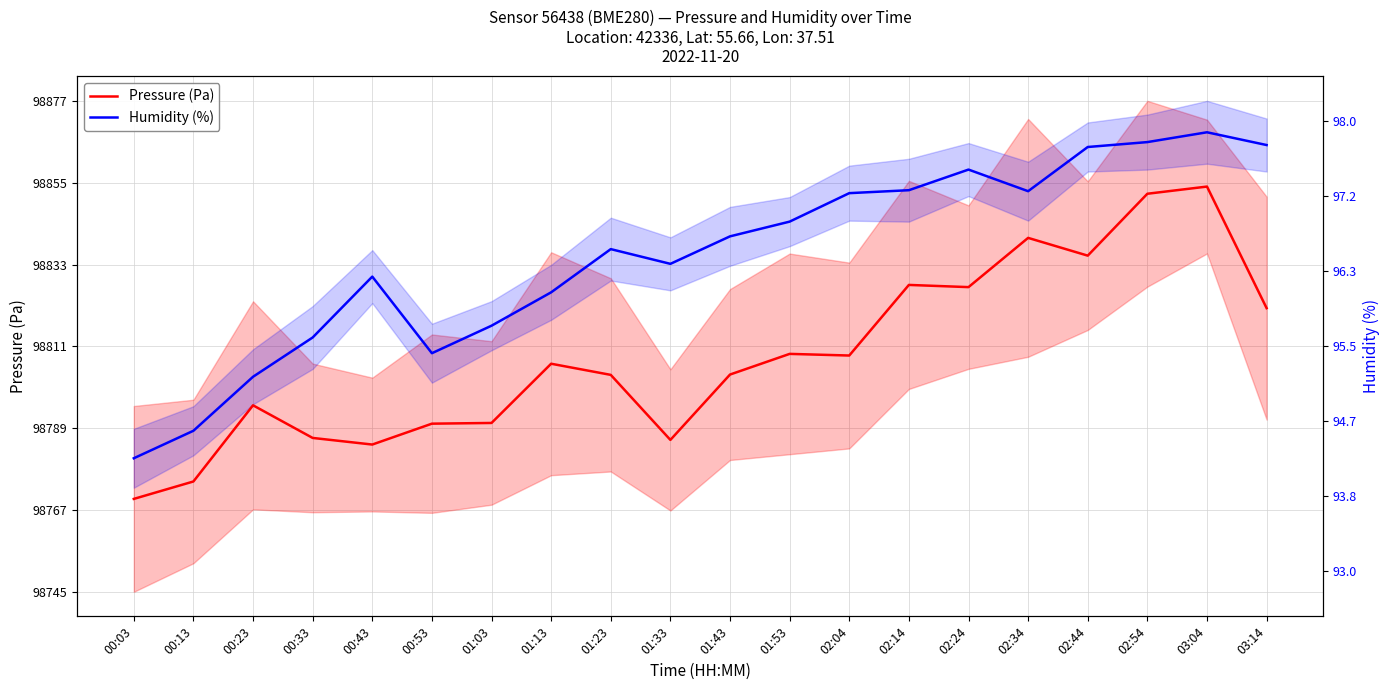

What is the difference between the maximum and minimum values in the Pressure (Pa) series?

84.1